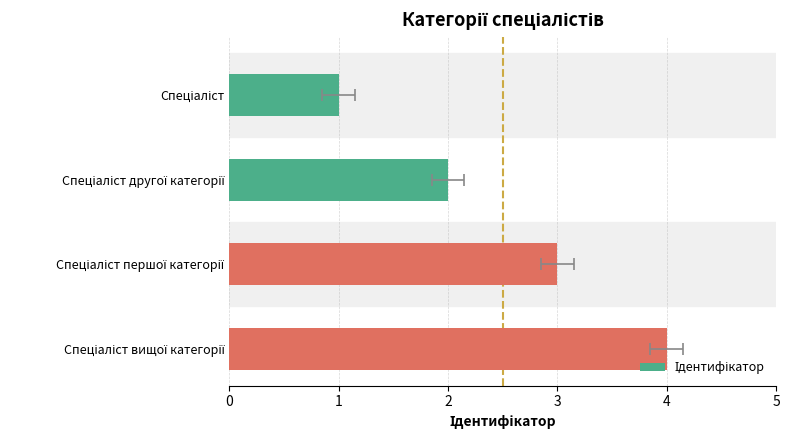

What is the smallest value displayed?

1